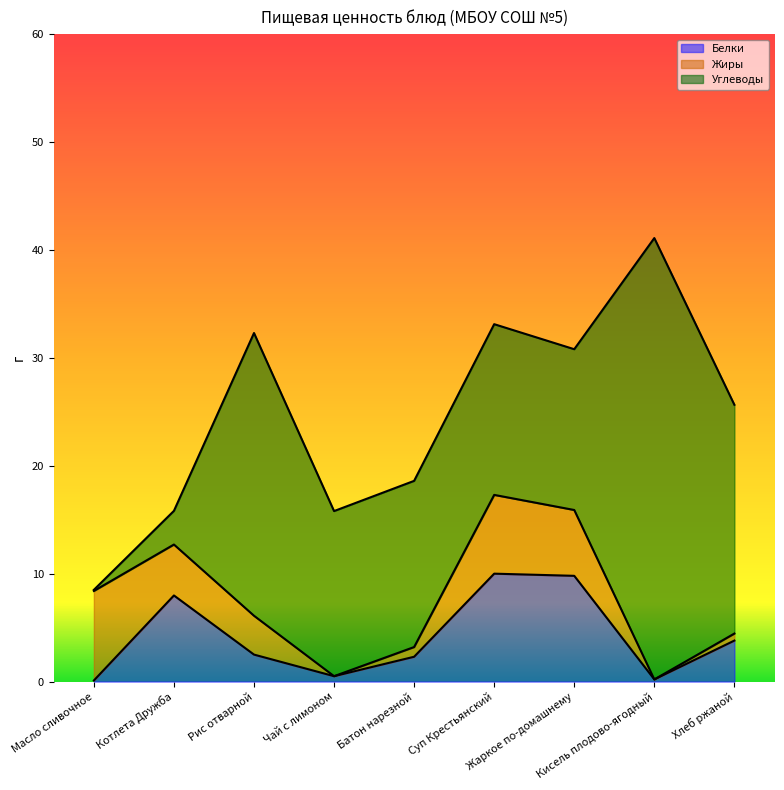

The value of Углеводы at Батон нарезной is 20.9. True or false?

False